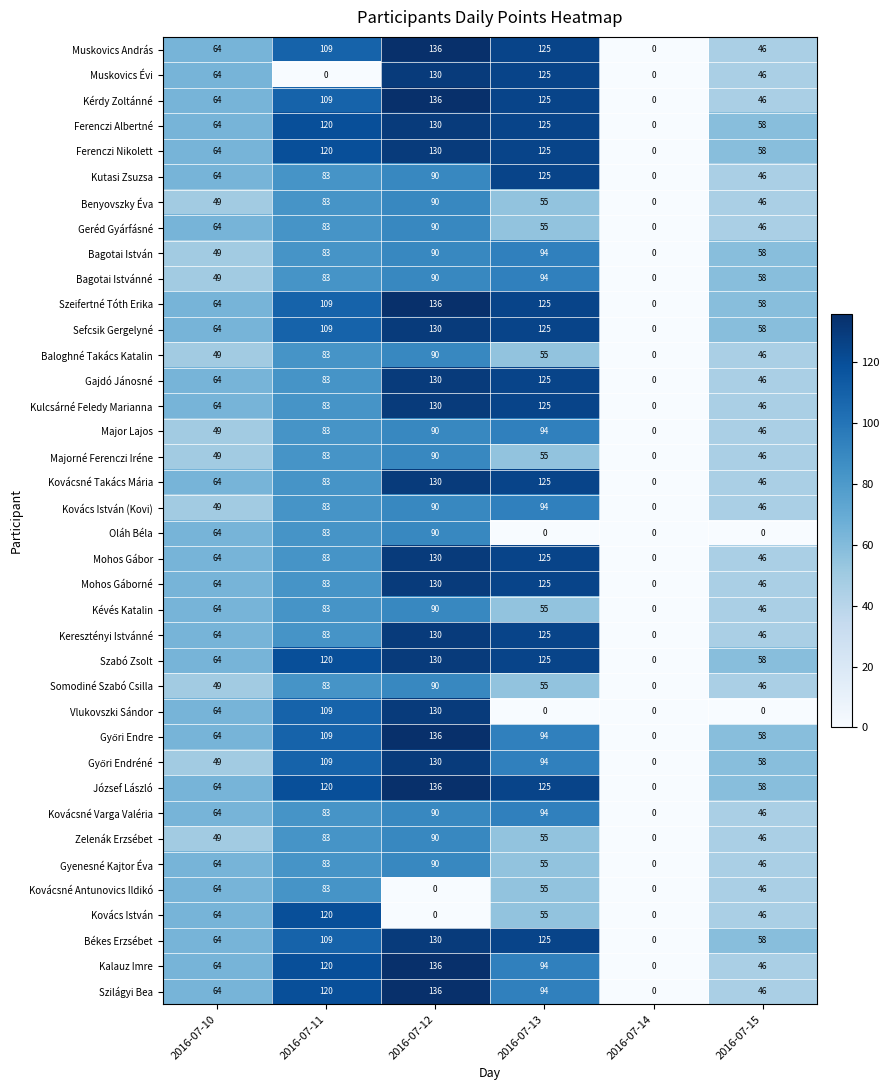

How many values in the Geréd Gyárfásné series are below 64?

3